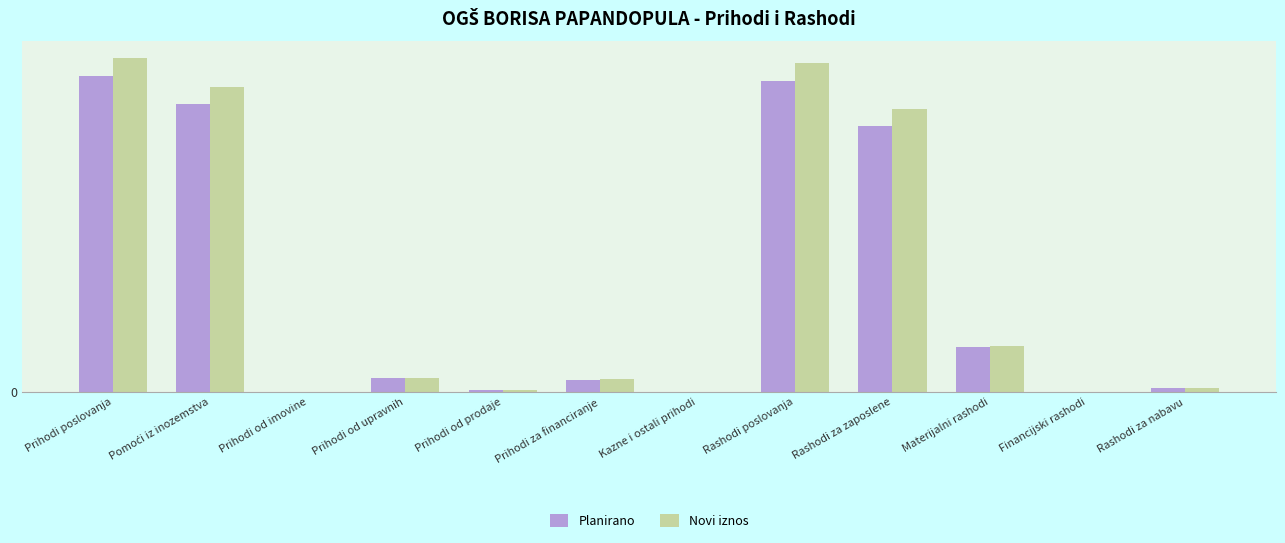

Rank the categories by Novi iznos value from lowest to highest.

Prihodi od imovine, Financijski rashodi, Kazne i ostali prihodi, Prihodi od prodaje, Rashodi za nabavu, Prihodi za financiranje, Prihodi od upravnih, Materijalni rashodi, Rashodi za zaposlene, Pomoći iz inozemstva, Rashodi poslovanja, Prihodi poslovanja